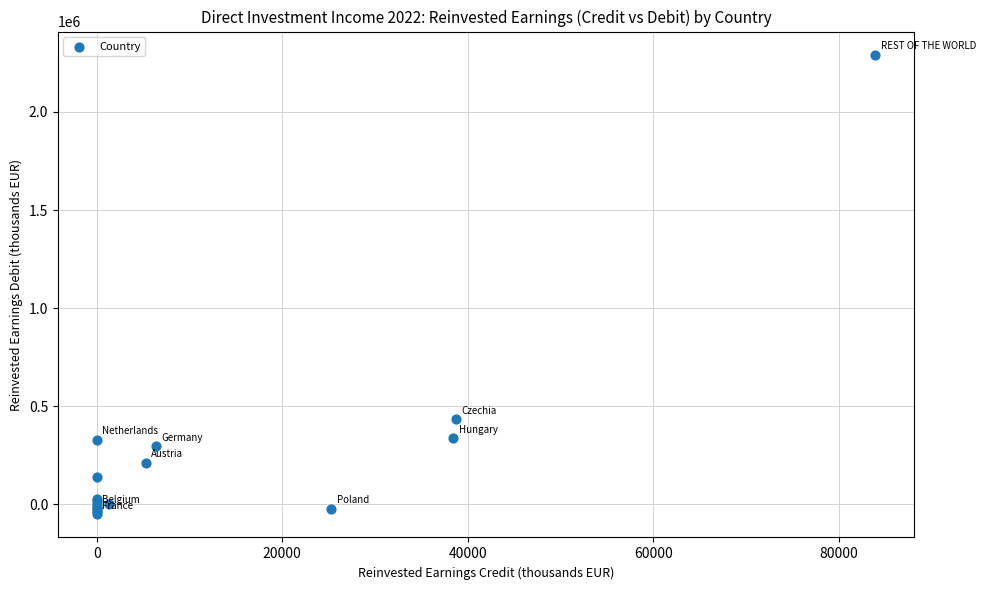

What Y value in the scatter plot is closest to 1120430?

434349.9